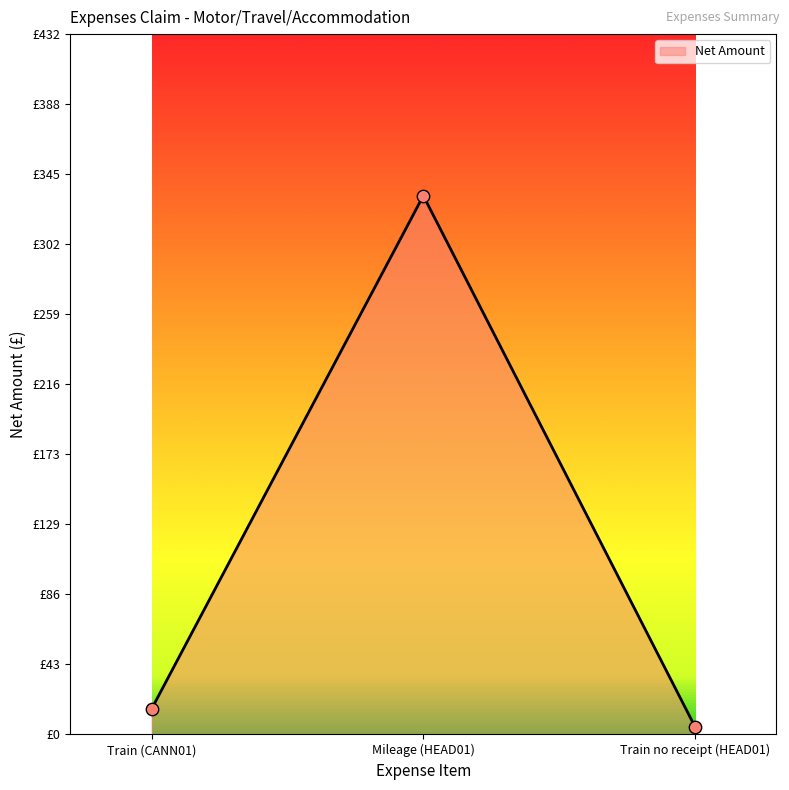

What is the change in value from Train (CANN01) to Mileage (HEAD01)?

+316.2